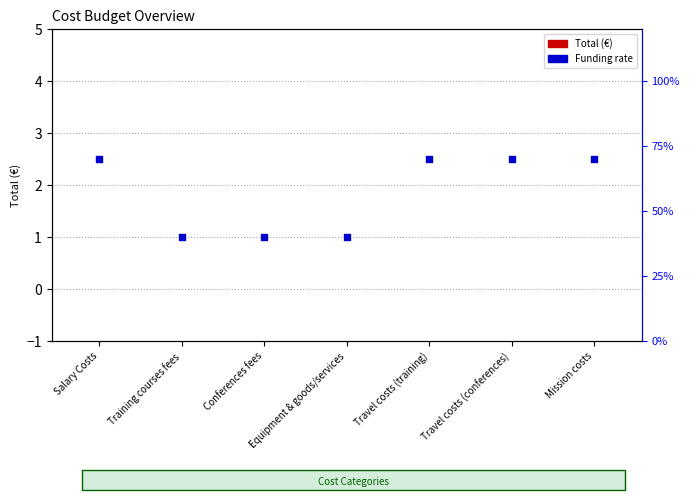

At which category is the sum across all series the highest?

Salary Costs